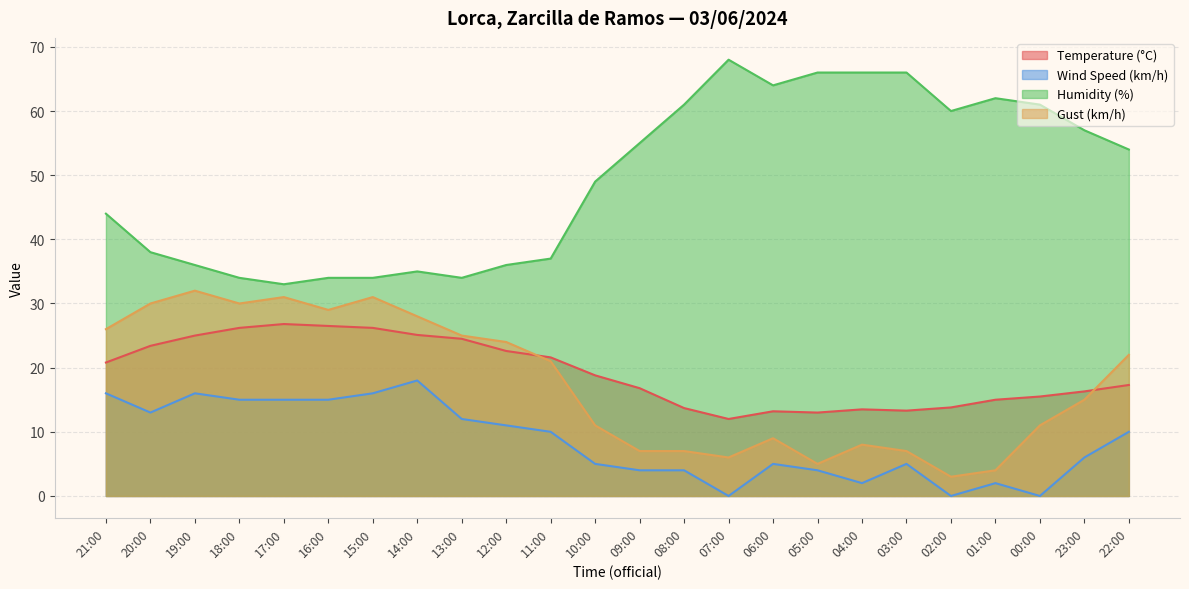

Where is the first local maximum for Humidity (%)?

14:00